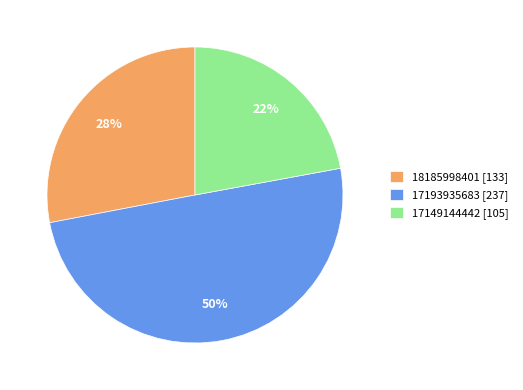

Count the number of slices in the pie.

3